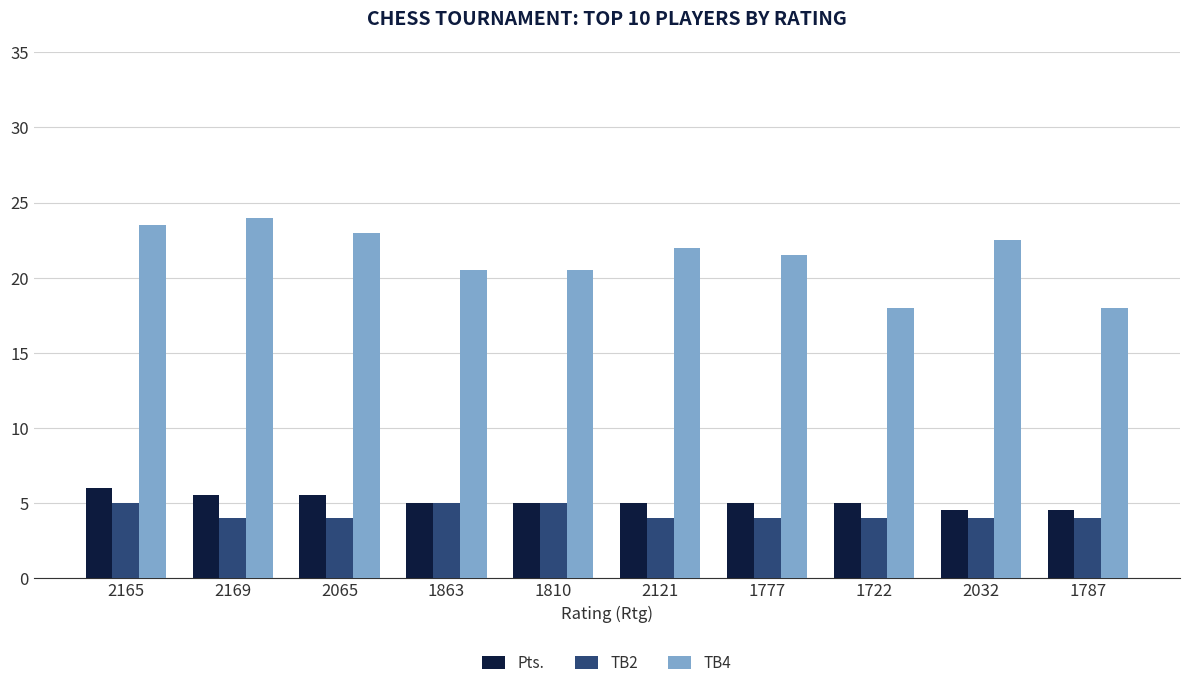

Is the value of Pts. at 1777 greater than the value of TB4 at 2165?

No